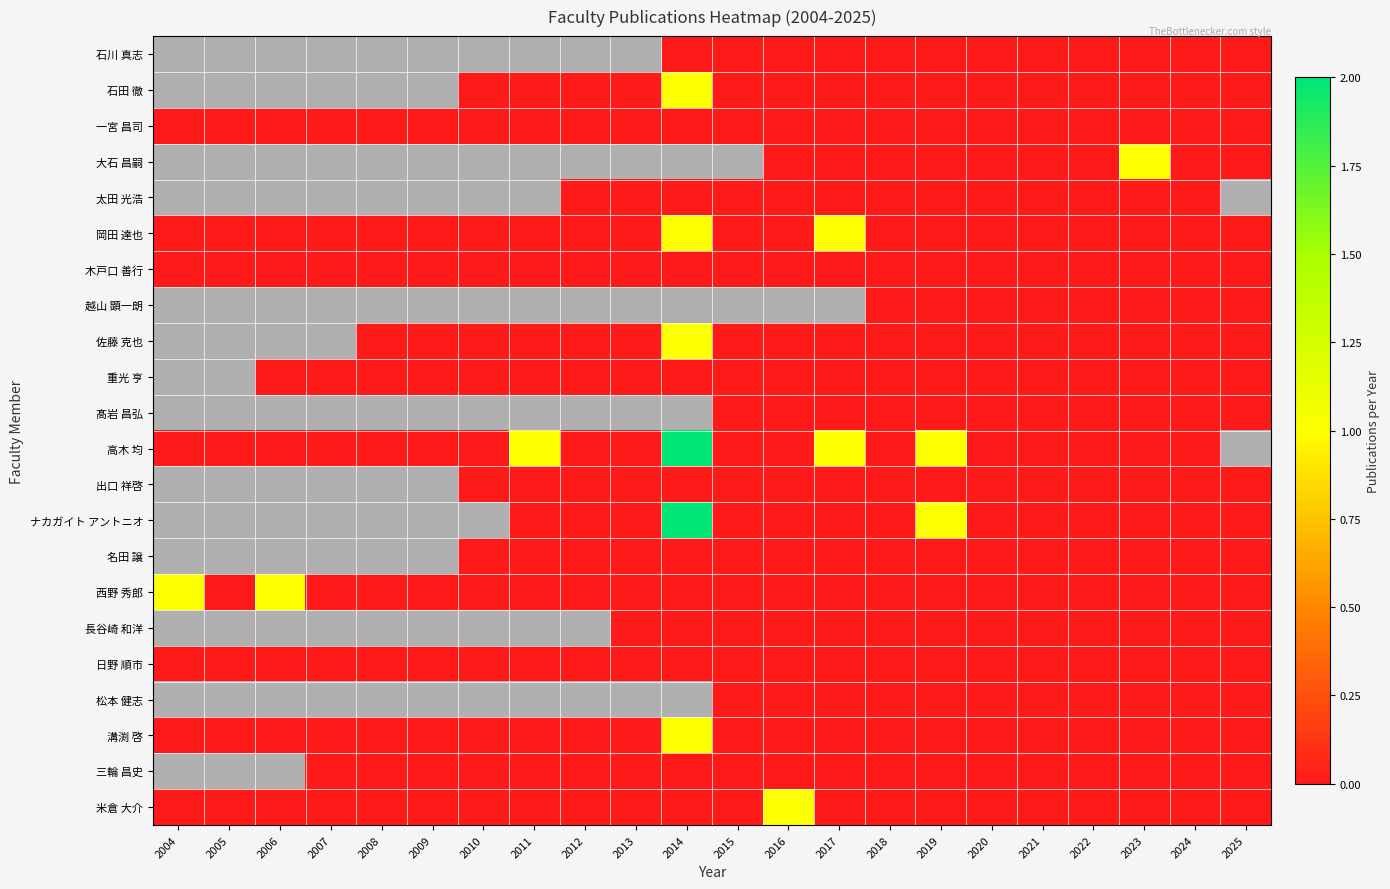

What is the greatest value displayed?

2.0